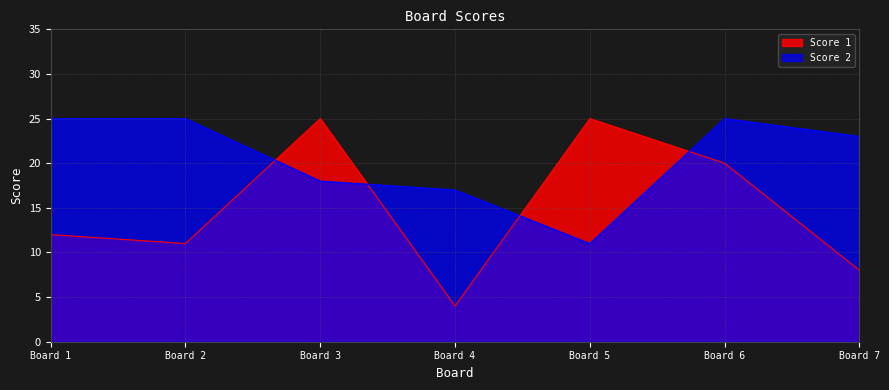

True or false: Score 1 has a value of 9 at Board 3.

False